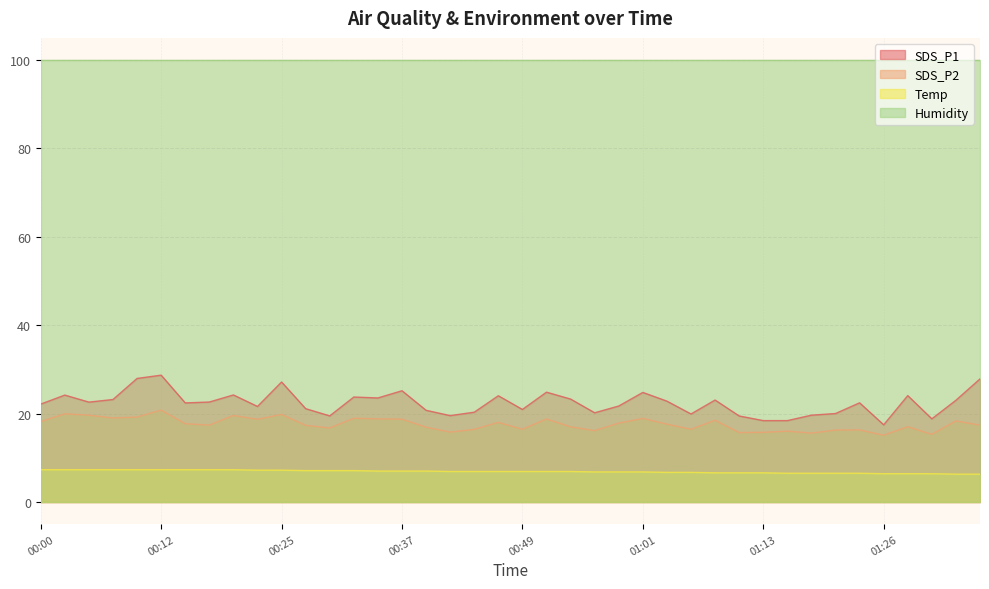

Rank the series by their maximum value, from highest to lowest.

Humidity, SDS_P1, SDS_P2, Temp